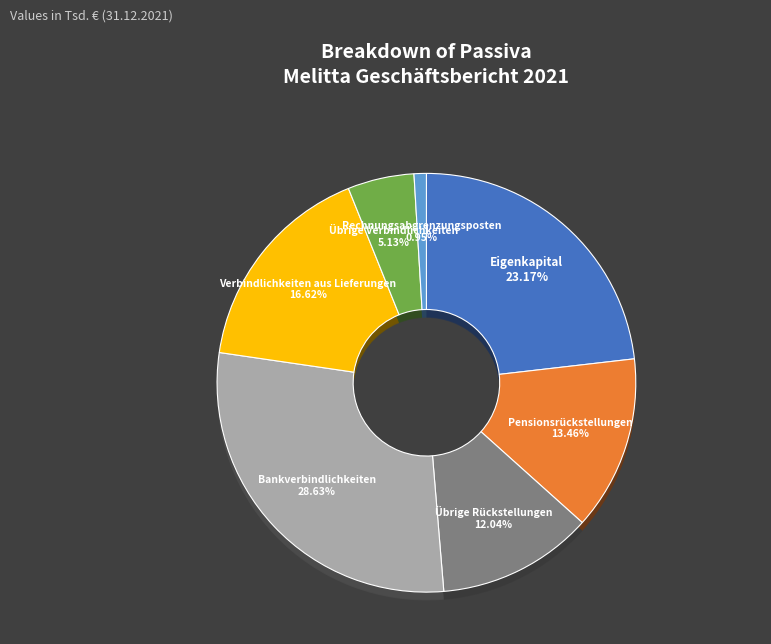

True or false: Pensionsrückstellungen accounts for 5% of the total.

False